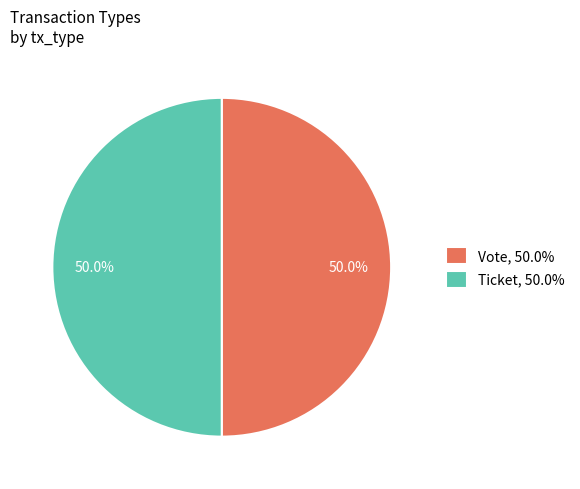

To the nearest percent, what is the average slice percentage?

50%